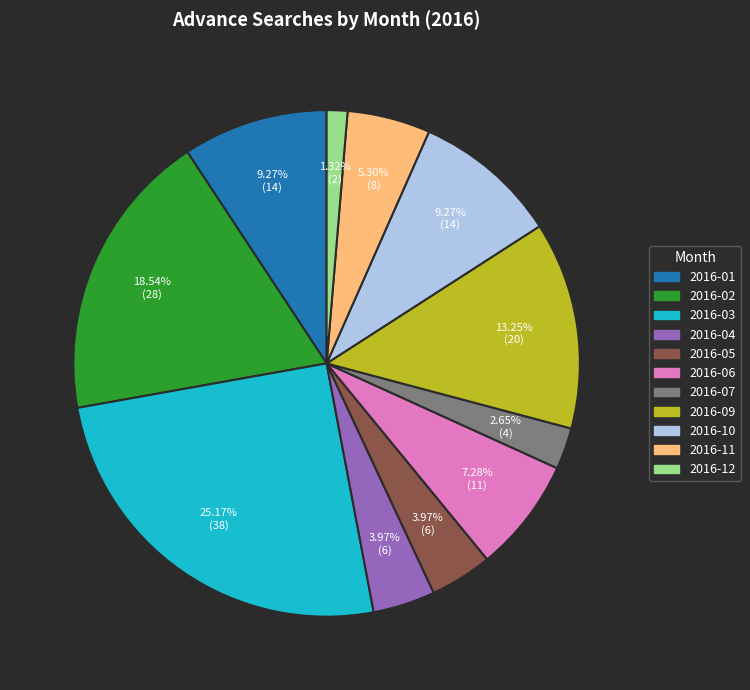

To the nearest percent, what is the difference between the 2016-02 and 2016-07 slice percentages?

16%